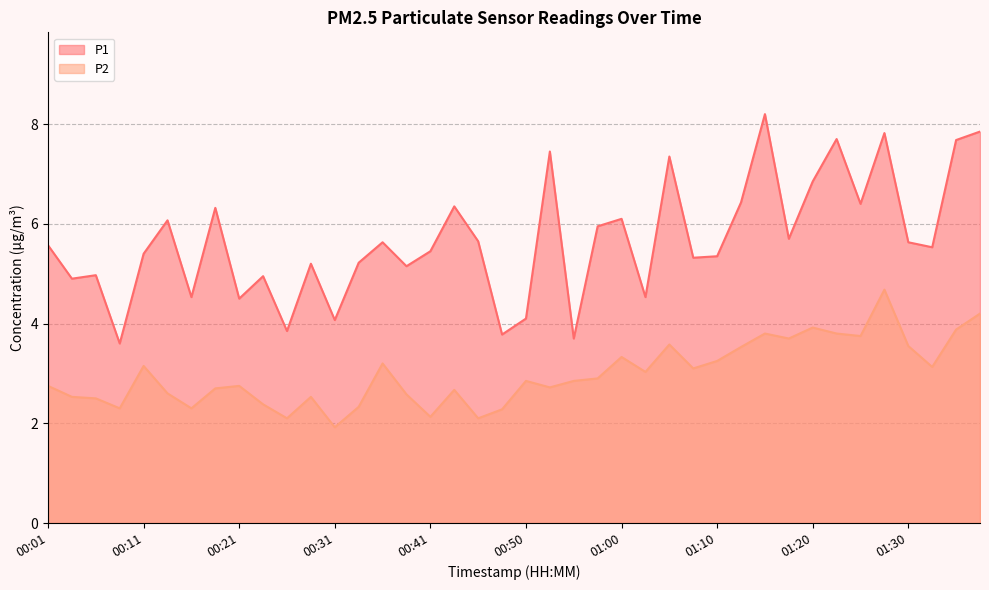

How many lines are shown in the chart?

2